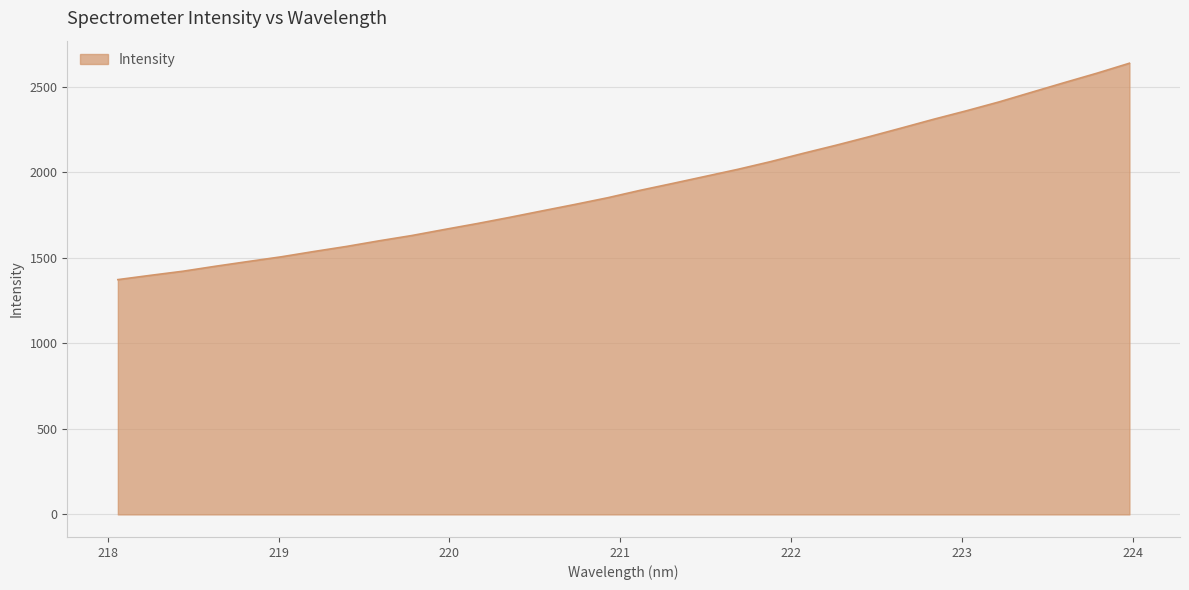

What is the maximum value shown in the chart?

2638.4